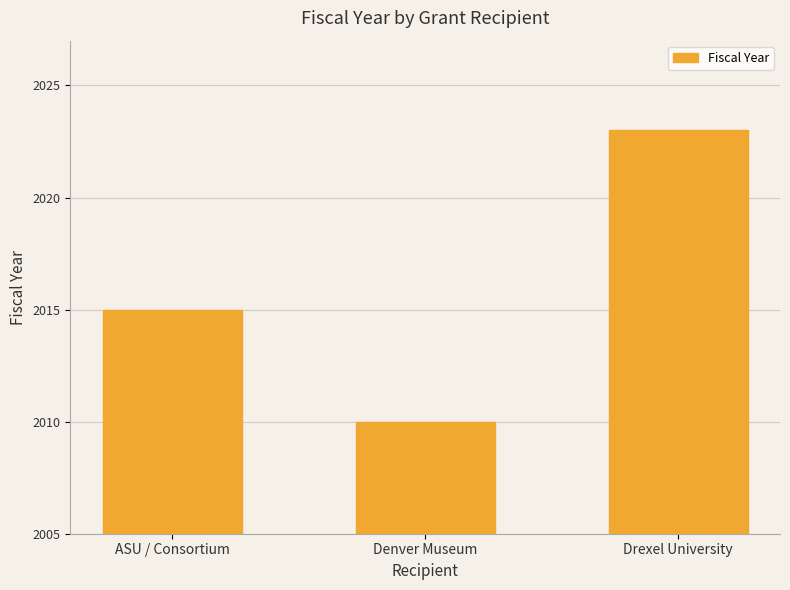

Reading left to right, what are all the values shown in this chart?

2015	2010	2023